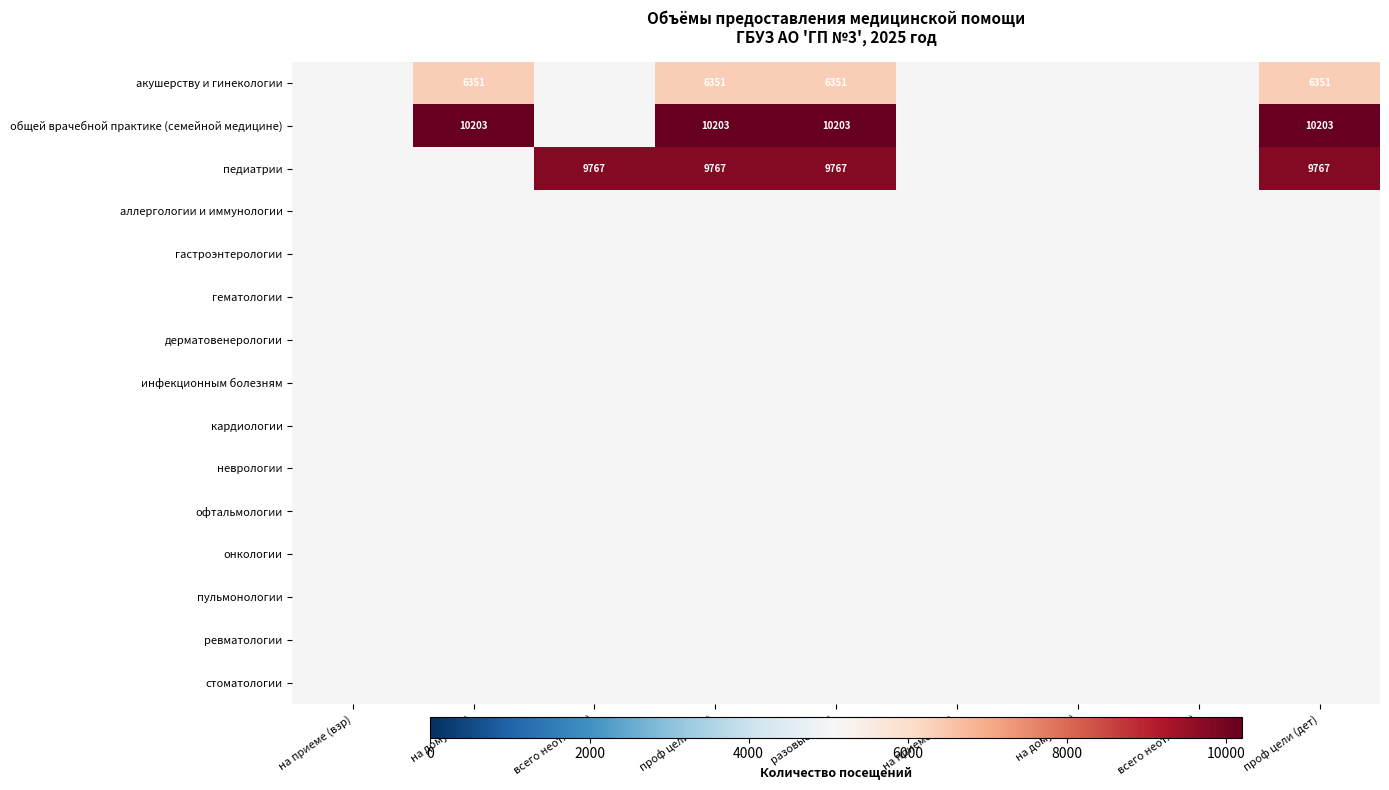

The value of педиатрии at проф цели (дет) is 13506. True or false?

False